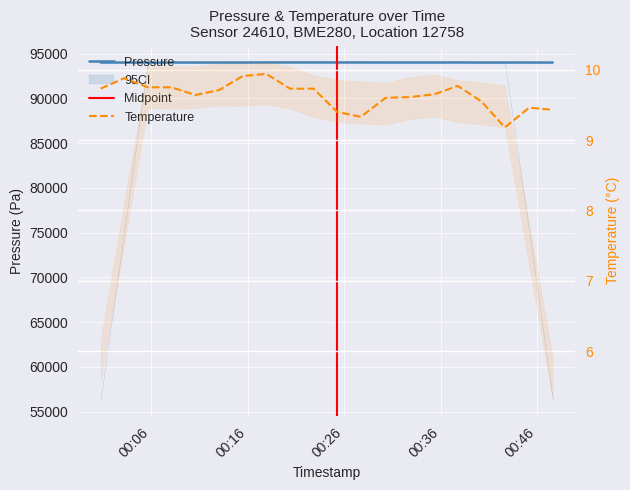

Between 2023-03-20T00:42:38 and 2023-03-20T00:00:44, which is larger?

2023-03-20T00:00:44